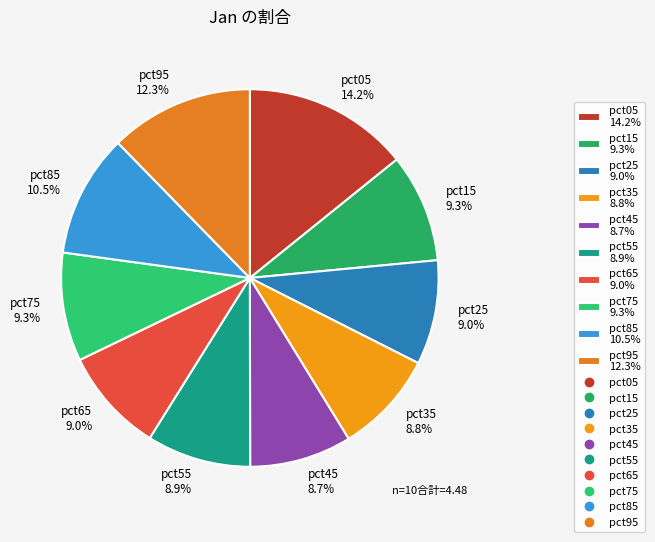

What percentage do pct05 and pct25 together represent?

23.2%